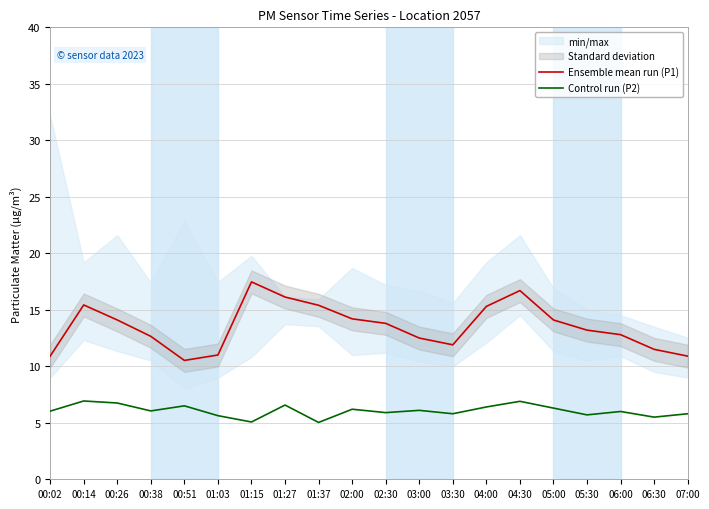

At which category is the sum across all series the highest?

04:30